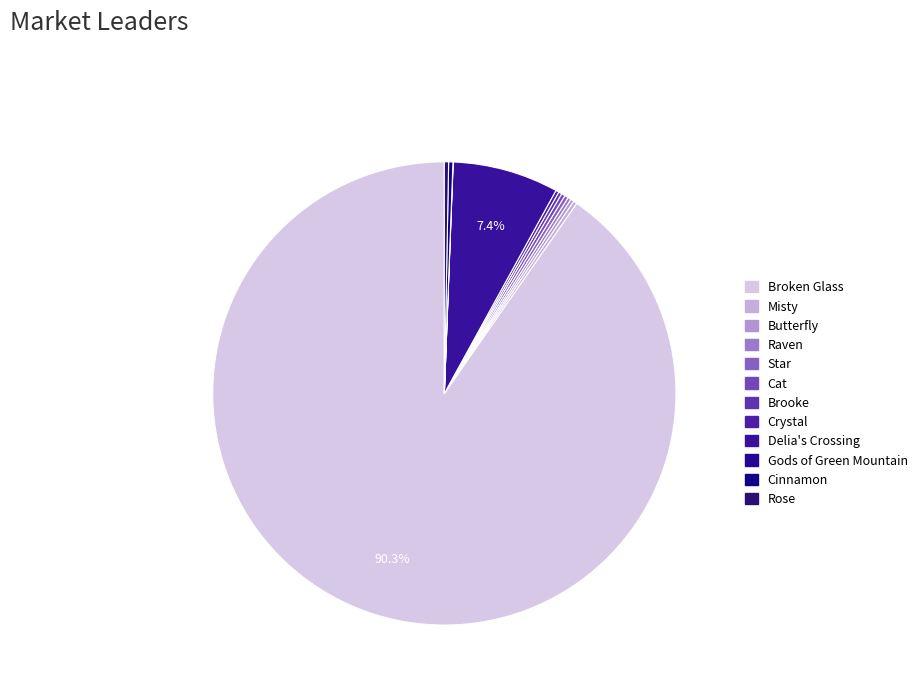

What percentage do Misty and Broken Glass together represent?

90.6%